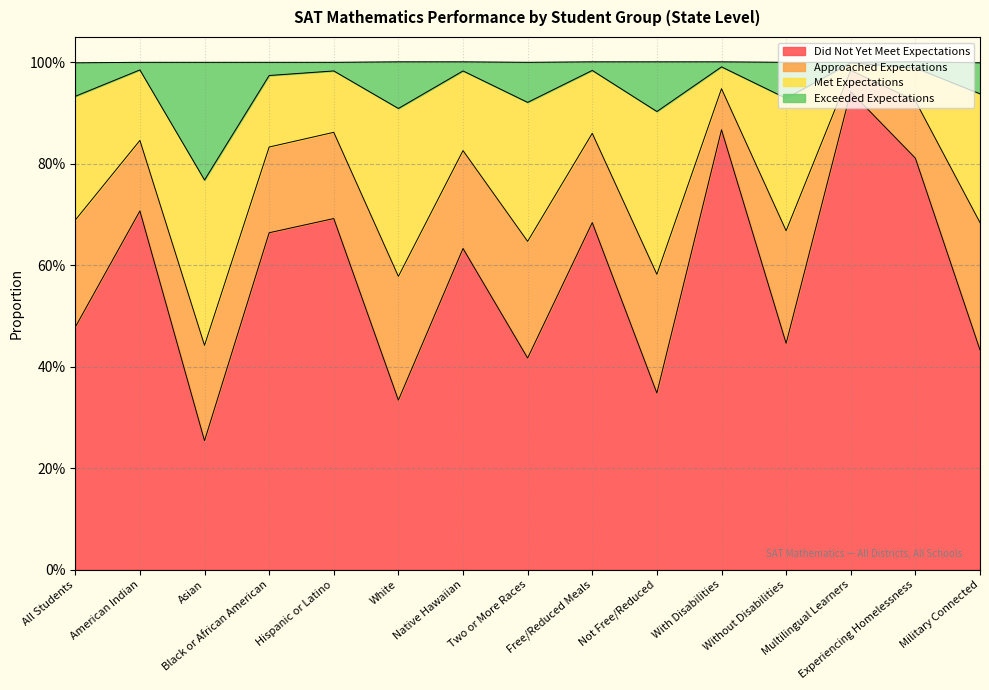

At which category is the sum across all series the highest?

Multilingual Learners